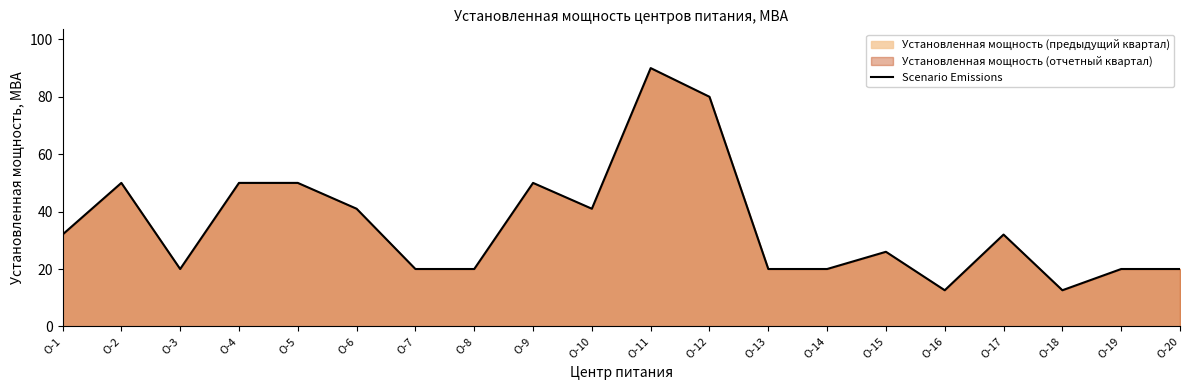

Reading left to right, extract all data points from this chart.

32.0	50.0	20.0	50.0	50.0	41.0	20.0	20.0	50.0	41.0	90.0	80.0	20.0	20.0	26.0	12.6	32.0	12.6	20.0	20.0